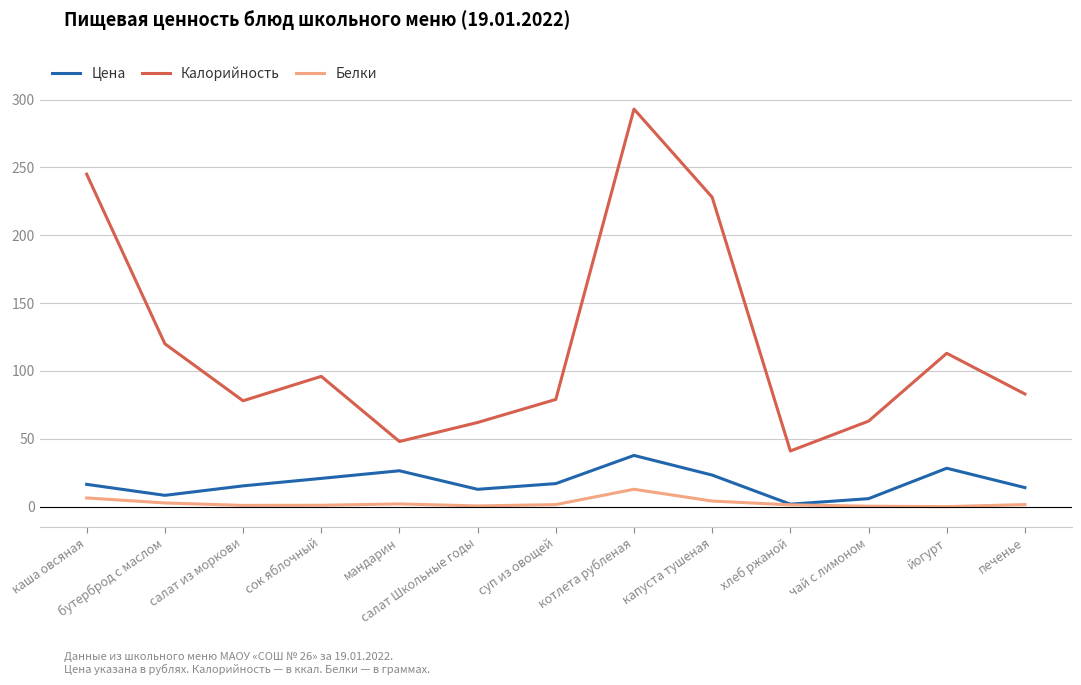

What is the total value across all series at чай с лимоном?

69.2